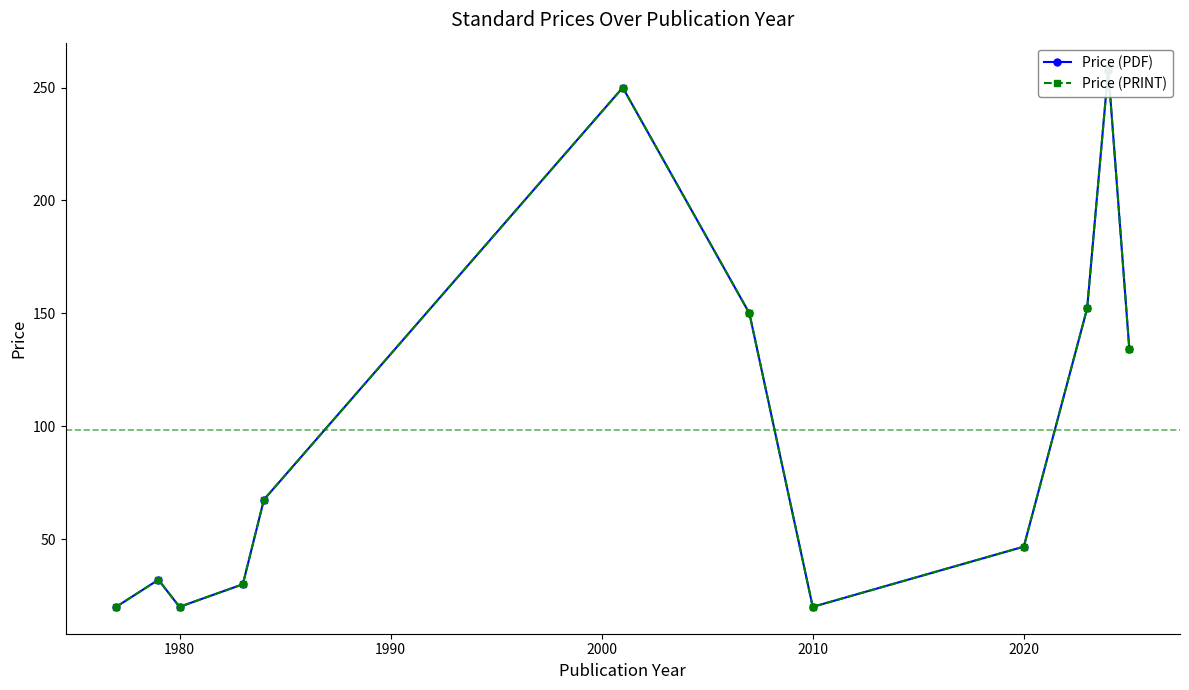

Reading left to right, what are all the values shown in this chart?

Price (PDF): 20.0	32.0	20.0	30.0	67.5	250.0	150.0	20.0	46.7	152.2	258.0	134.0
Price (PRINT): 20.0	32.0	20.0	30.0	67.5	250.0	150.0	20.0	46.7	152.2	258.0	134.0